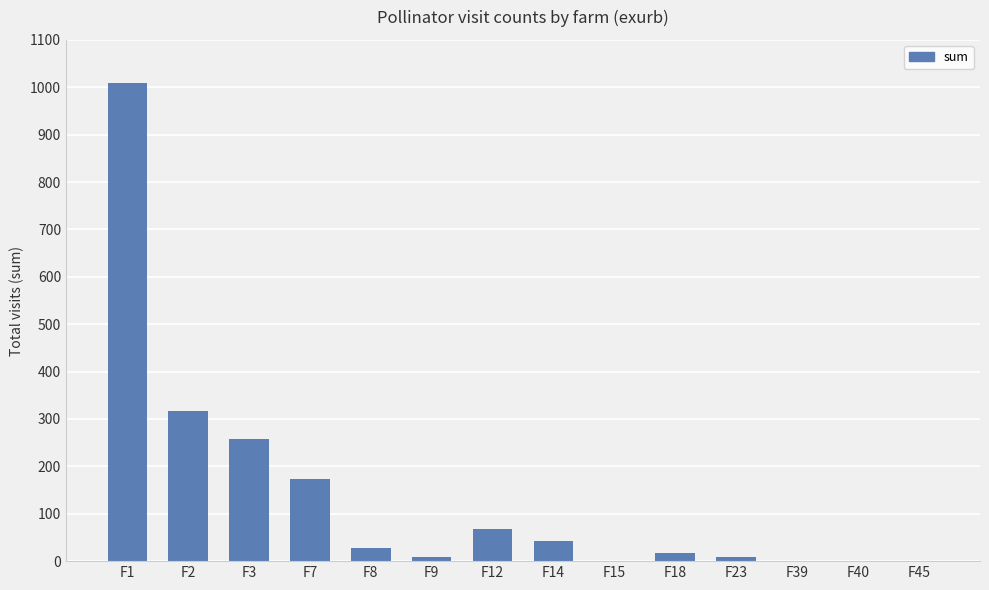

How many series are shown in this chart?

1